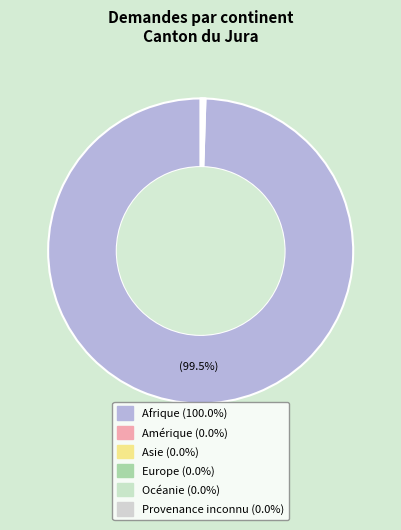

What is the majority slice?

Afrique